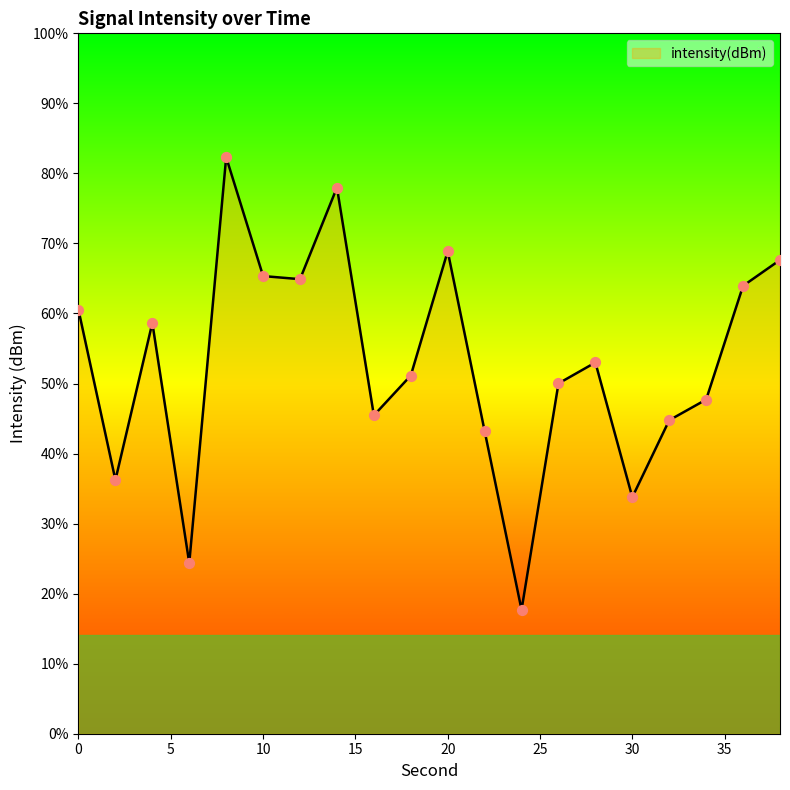

Between 18 and 38, which is larger?

38